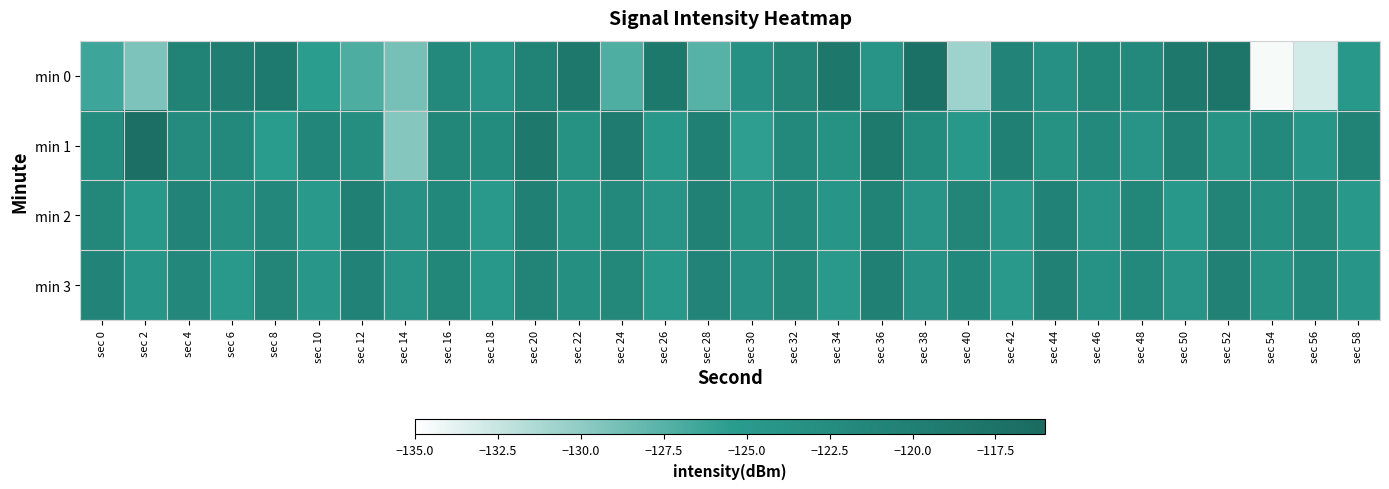

How many data points does each series have?

30